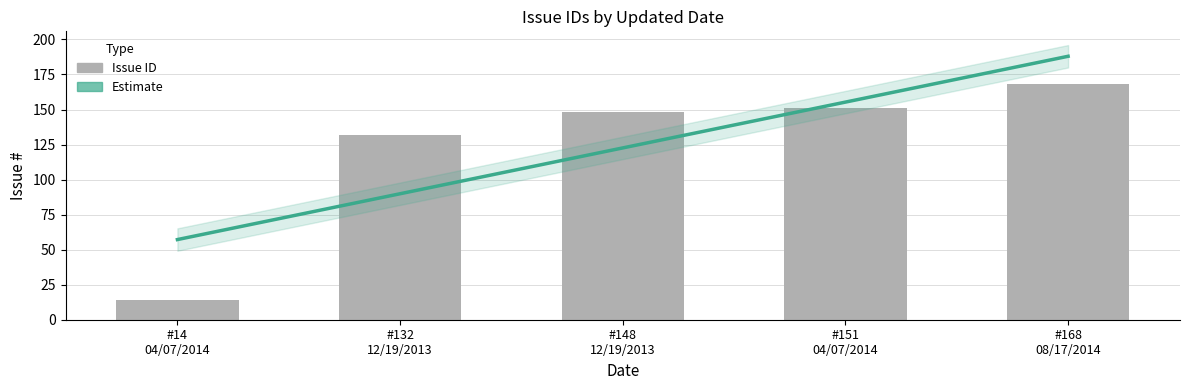

Reading left to right, extract all data points from this chart.

14	132	148	151	168